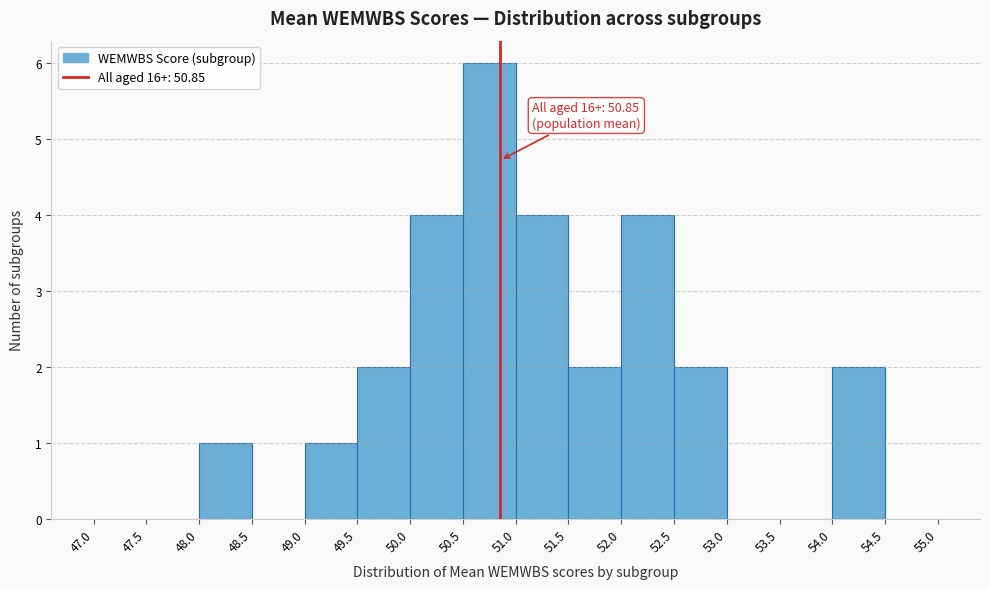

Over which range of the x-axis is the bar tallest?

50.5 to 51.0